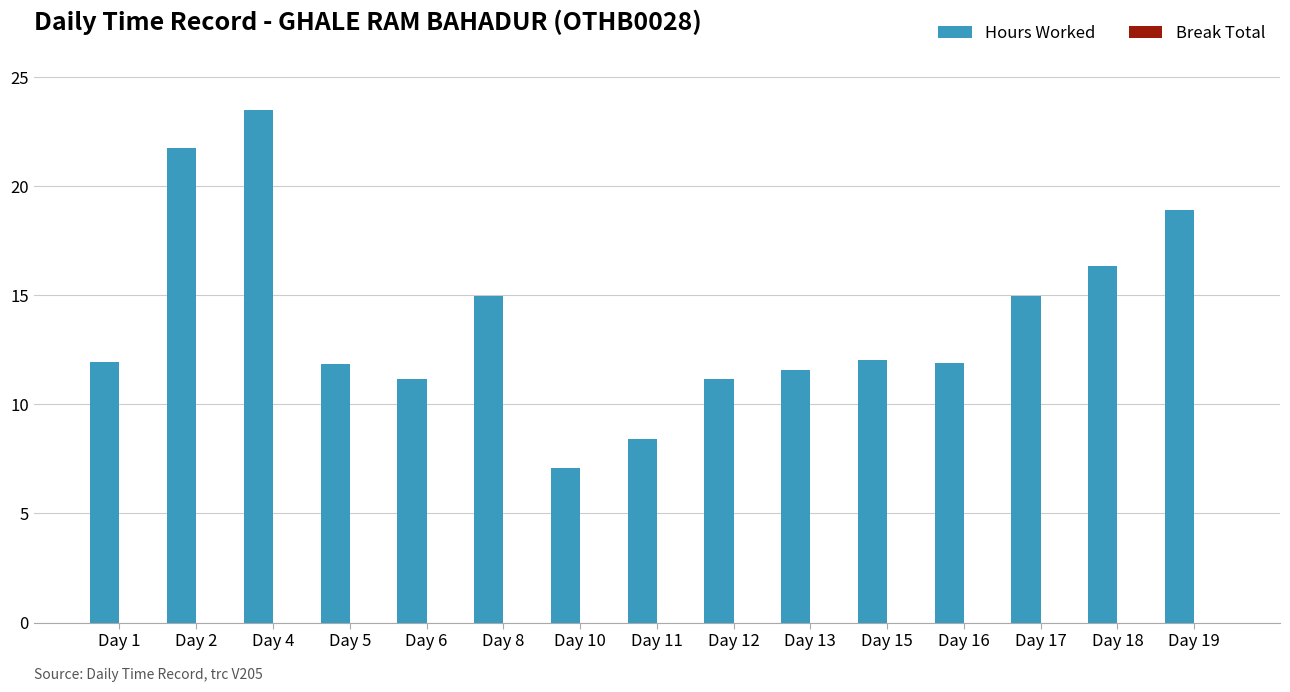

Which category has the highest value across all series?

Day 4